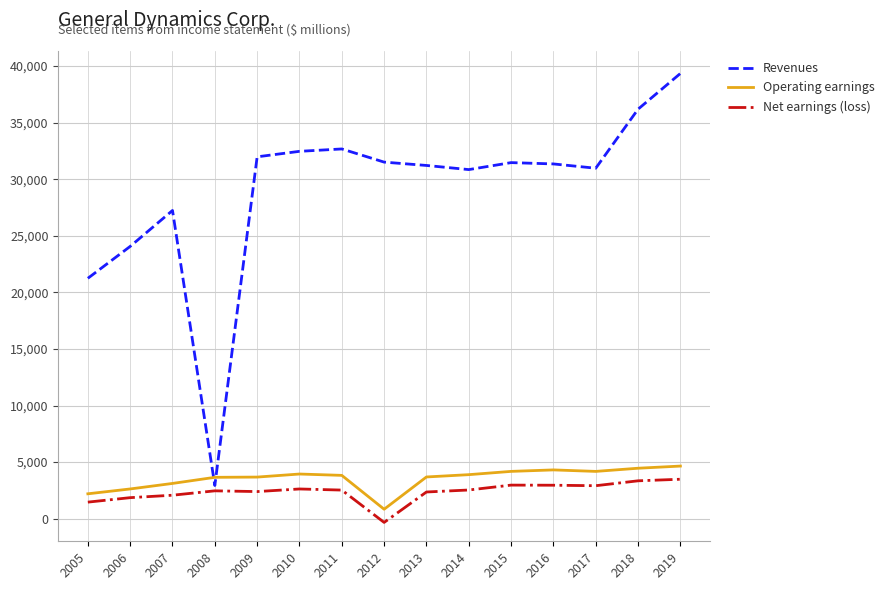

Is the value of Revenues at 2007 greater than the value of Net earnings (loss) at 2014?

Yes